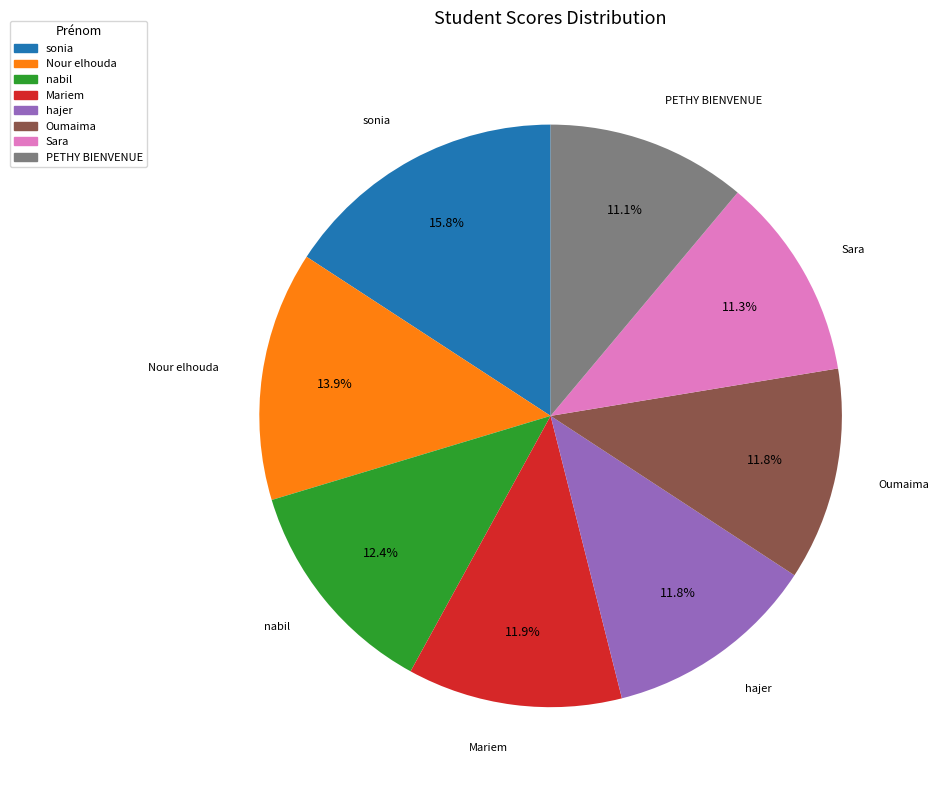

How much of the chart is everything except Sara?

88.7%